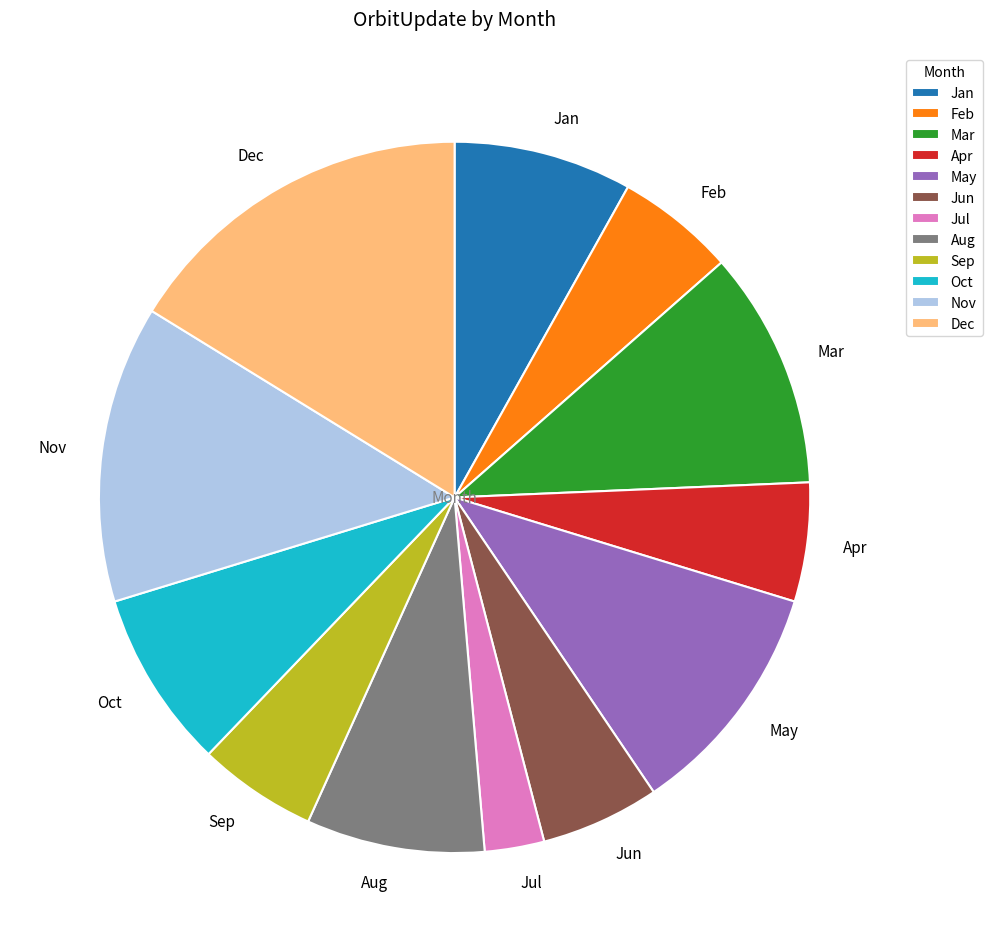

How many slices are in this pie chart?

12